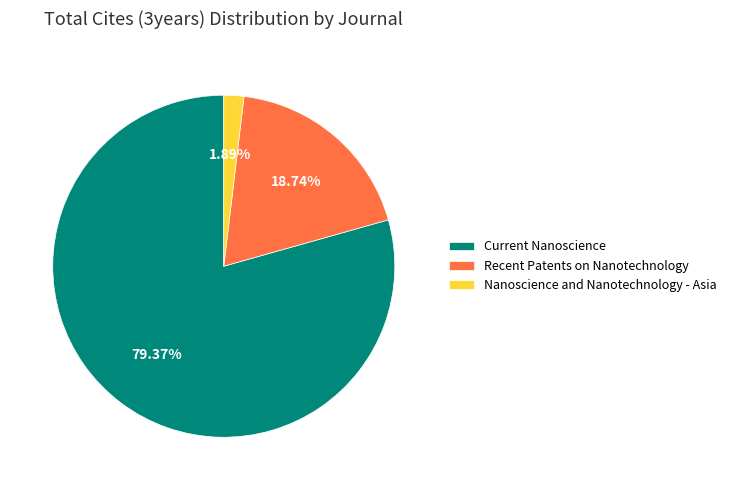

Rank the categories by value from highest to lowest.

Current Nanoscience, Recent Patents on Nanotechnology, Nanoscience and Nanotechnology - Asia